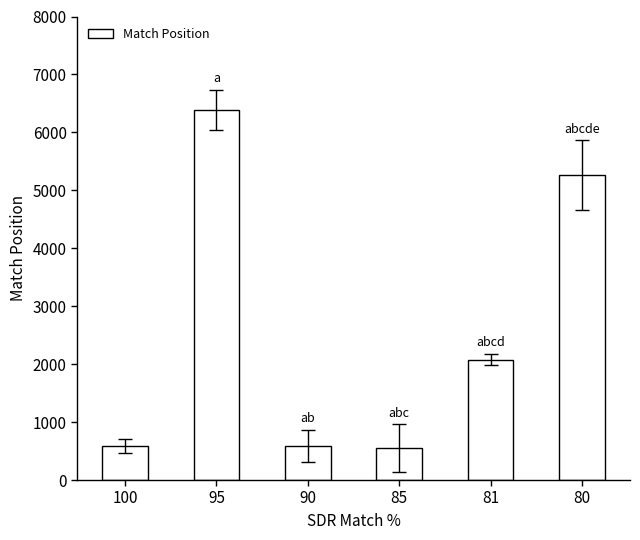

Does the chart contain any negative values?

No